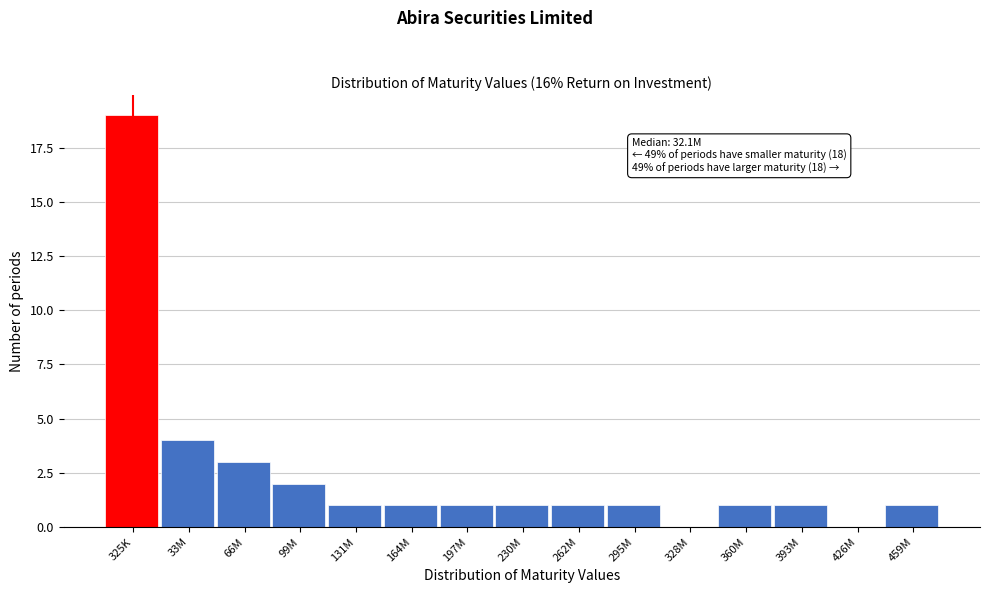

Reading left to right, what are all the values shown in this chart?

325K=19	33M=4	66M=3	99M=2	131M=1	164M=1	197M=1	230M=1	262M=1	295M=1	328M=0	360M=1	393M=1	426M=0	459M=1